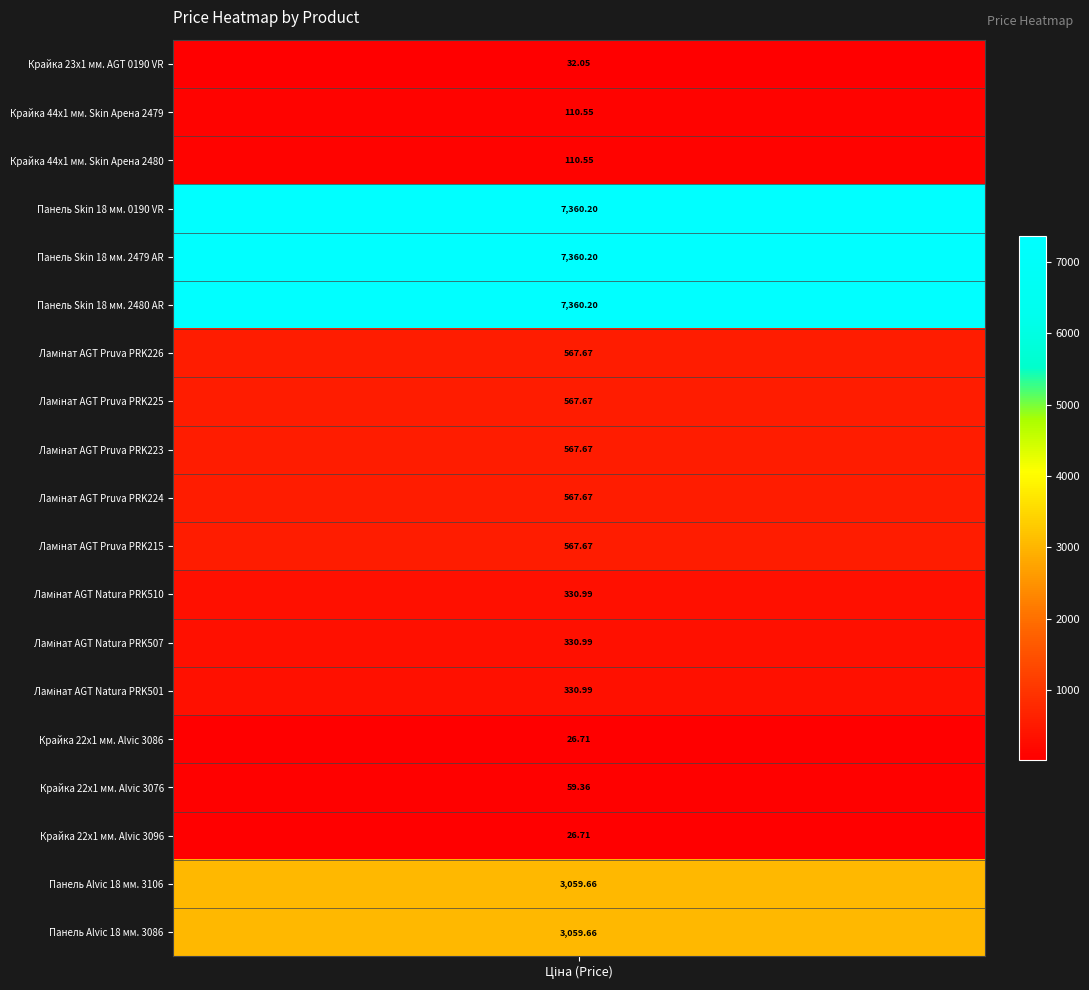

The chart shows a value of 256.6 at Ламінат AGT Pruva PRK224. True or false?

False